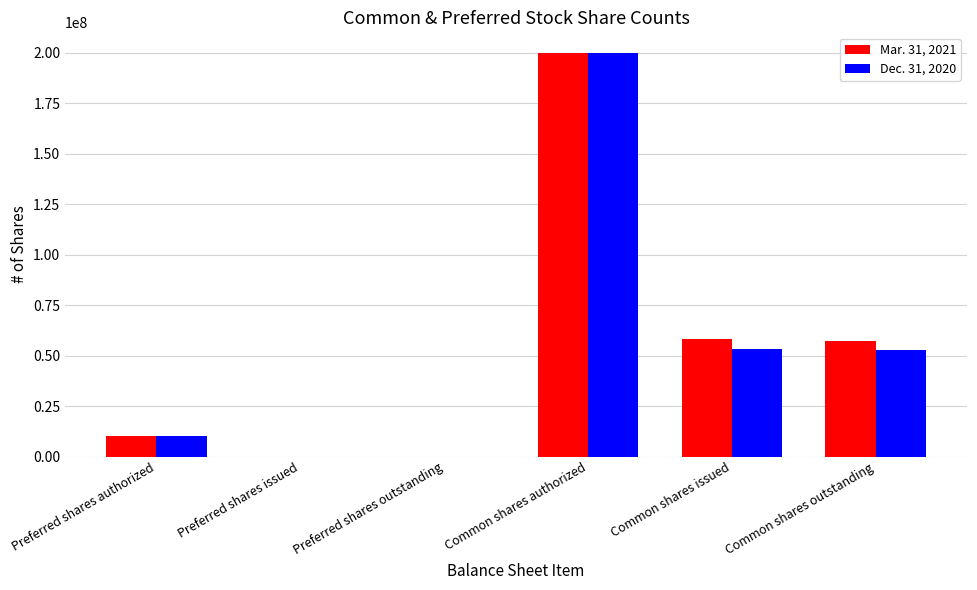

What are all the series names shown in the legend?

Mar. 31, 2021, Dec. 31, 2020